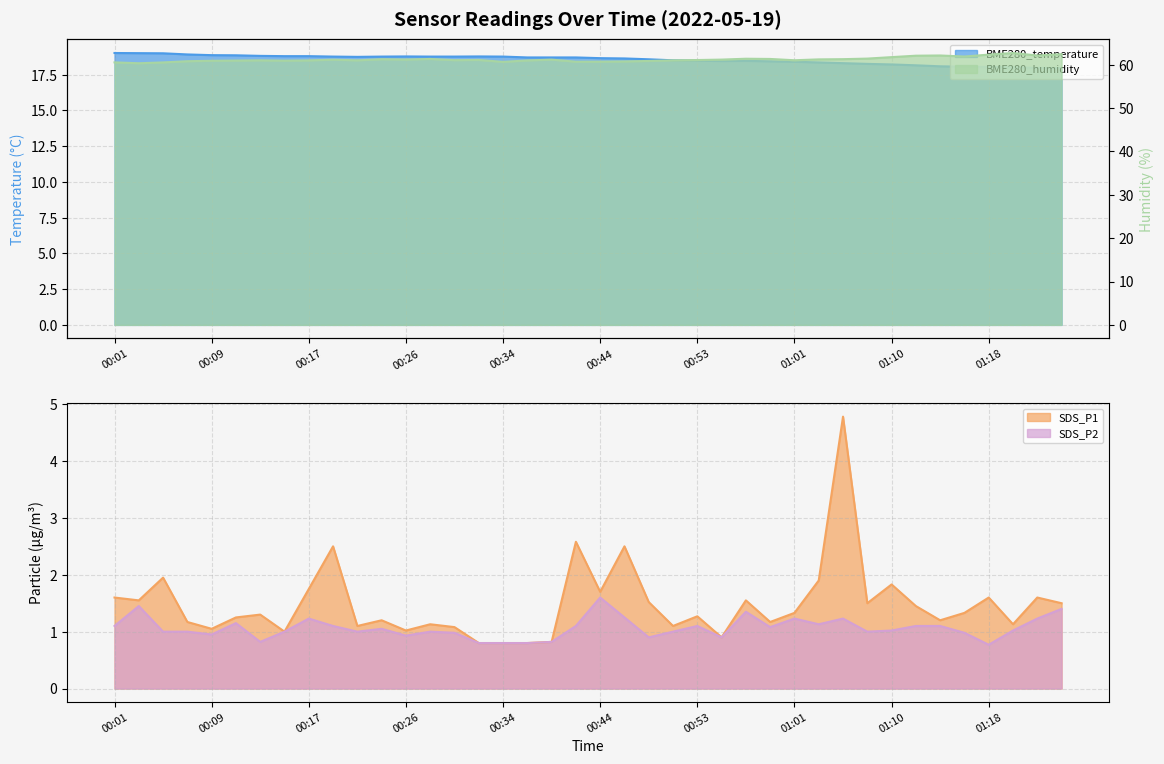

Which series has the largest total across all categories?

BME280_humidity